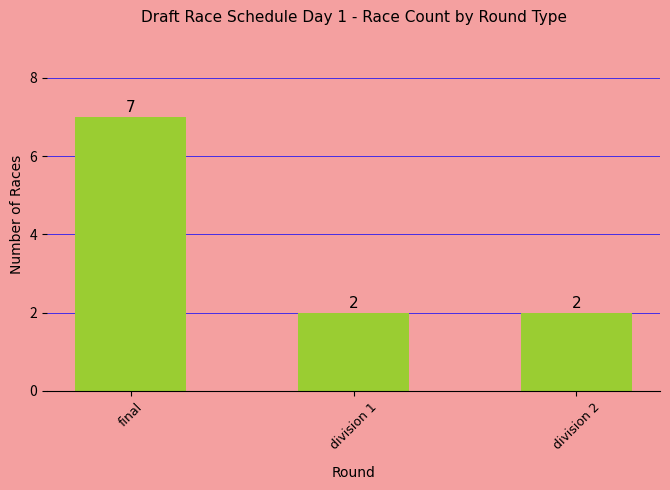

Is it true that the value at division 1 is 3?

False